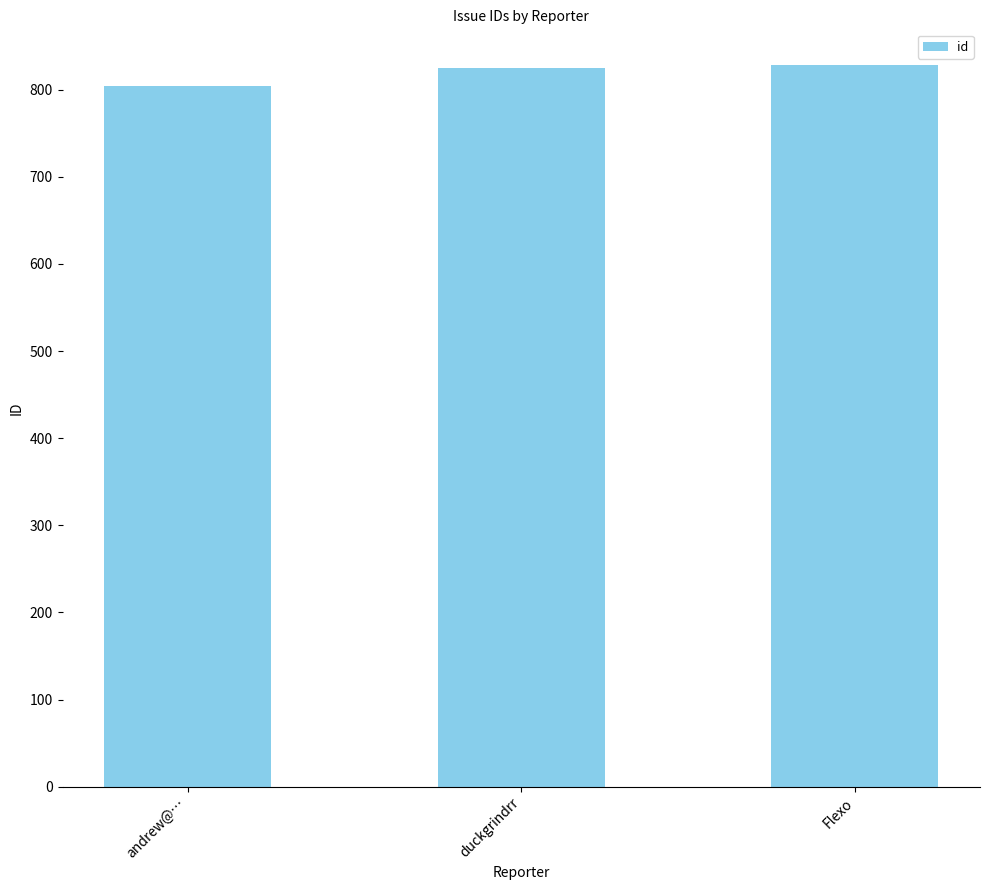

What is the ratio of the value at duckgrindrr to the value at andrew@…?

1.0